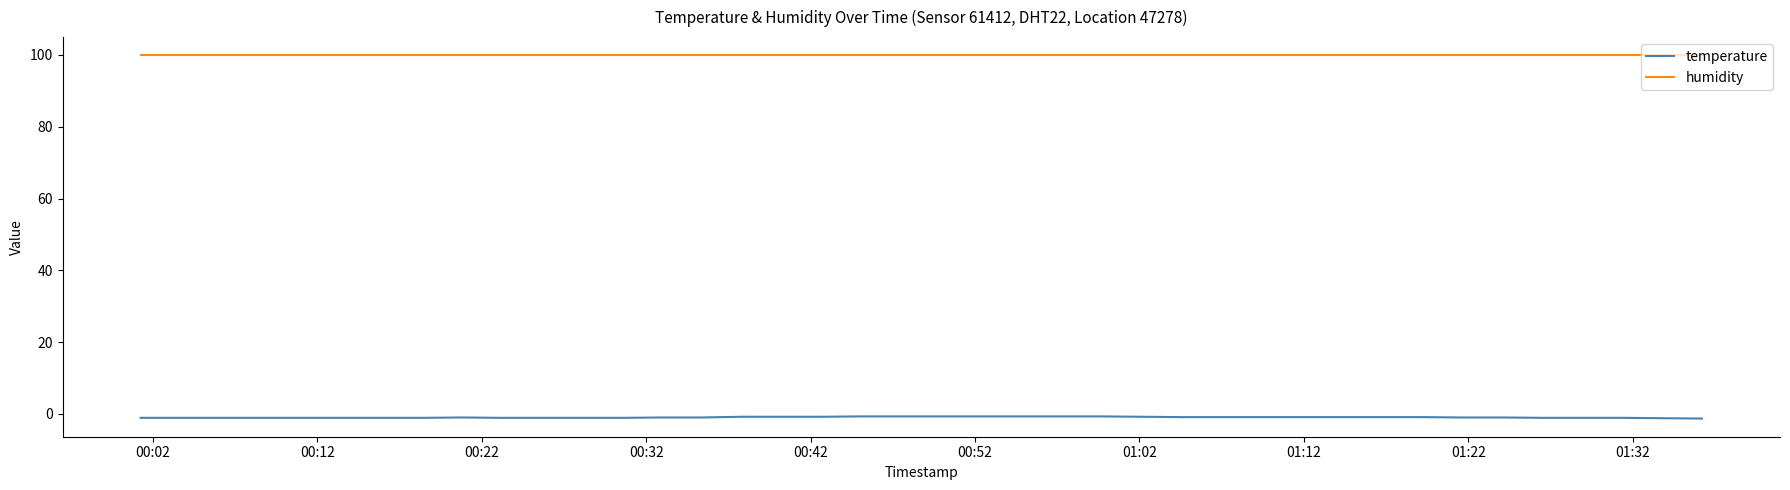

What is the average value of the temperature series?

-1.0